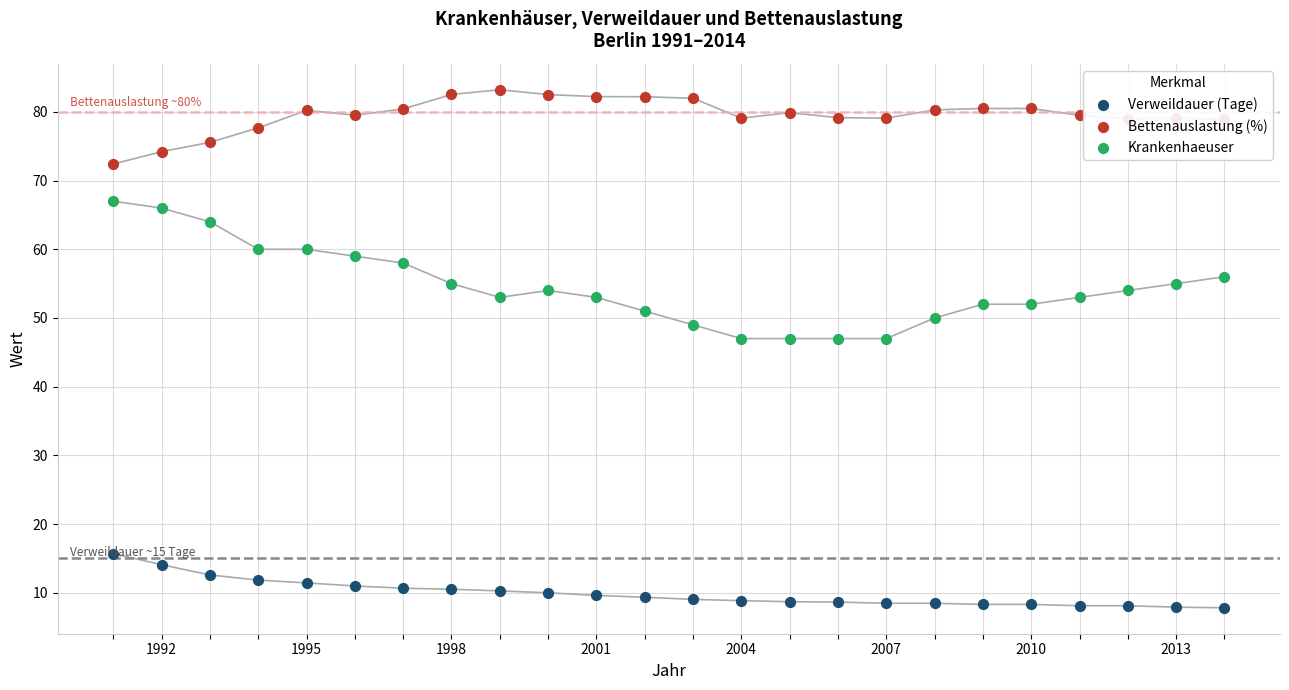

Is the value of Bettenauslastung (%) at 2001 greater than the value of Verweildauer (Tage) at 1995?

Yes